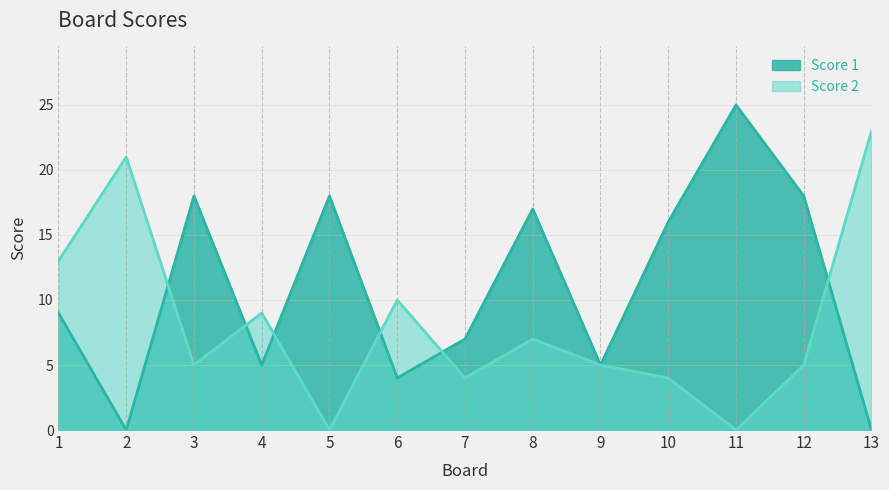

True or false: Score 2 has a value of 4 at 7.

True